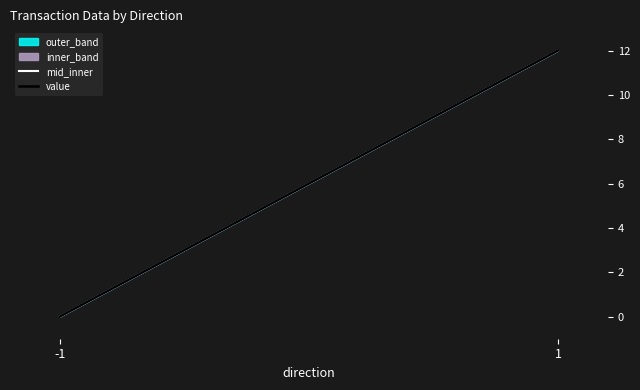

Count the mid_inner values in the range 0 to 12.

2